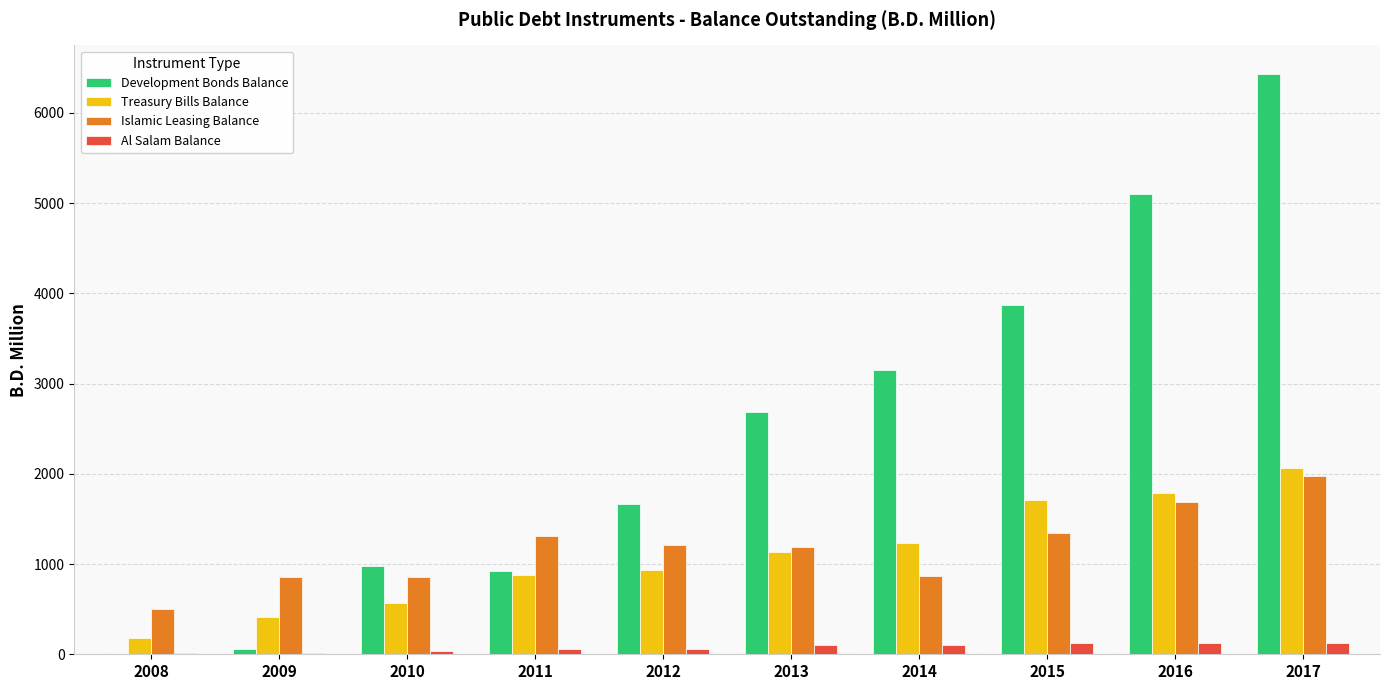

What is the maximum value for Treasury Bills Balance?

2060.0